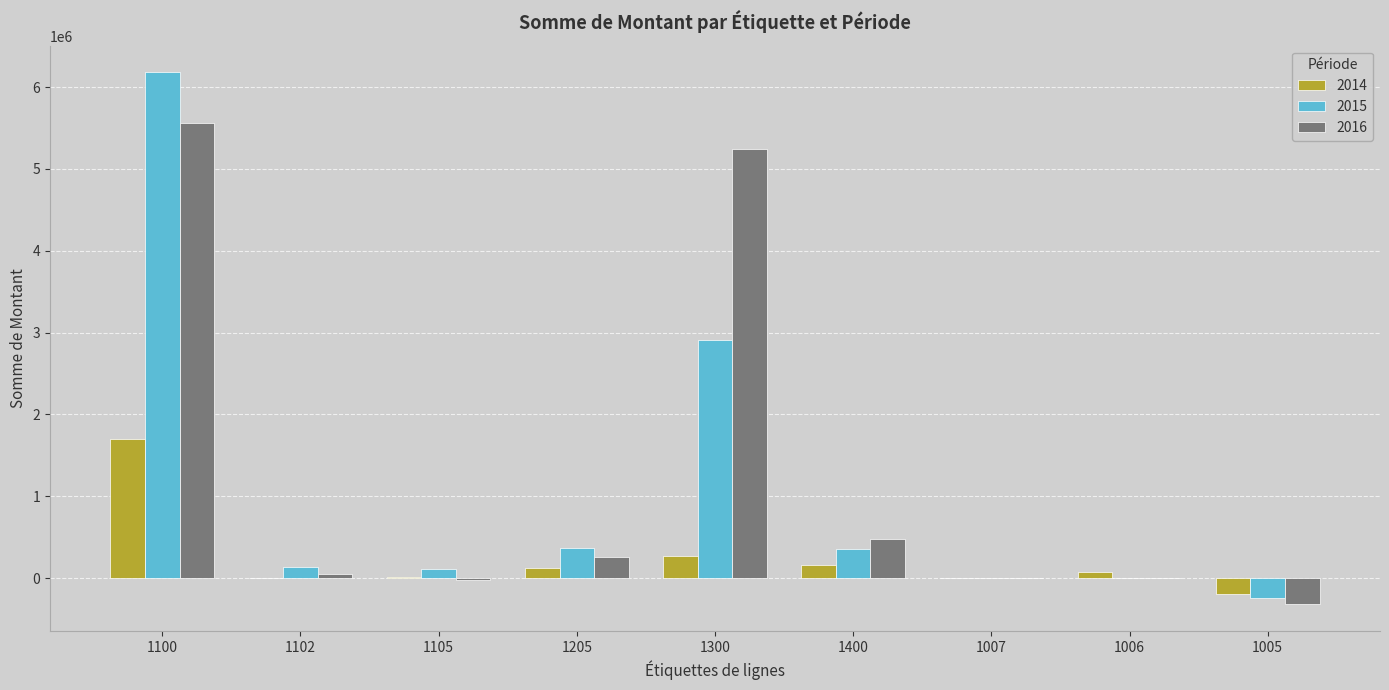

How many series are shown in this chart?

3